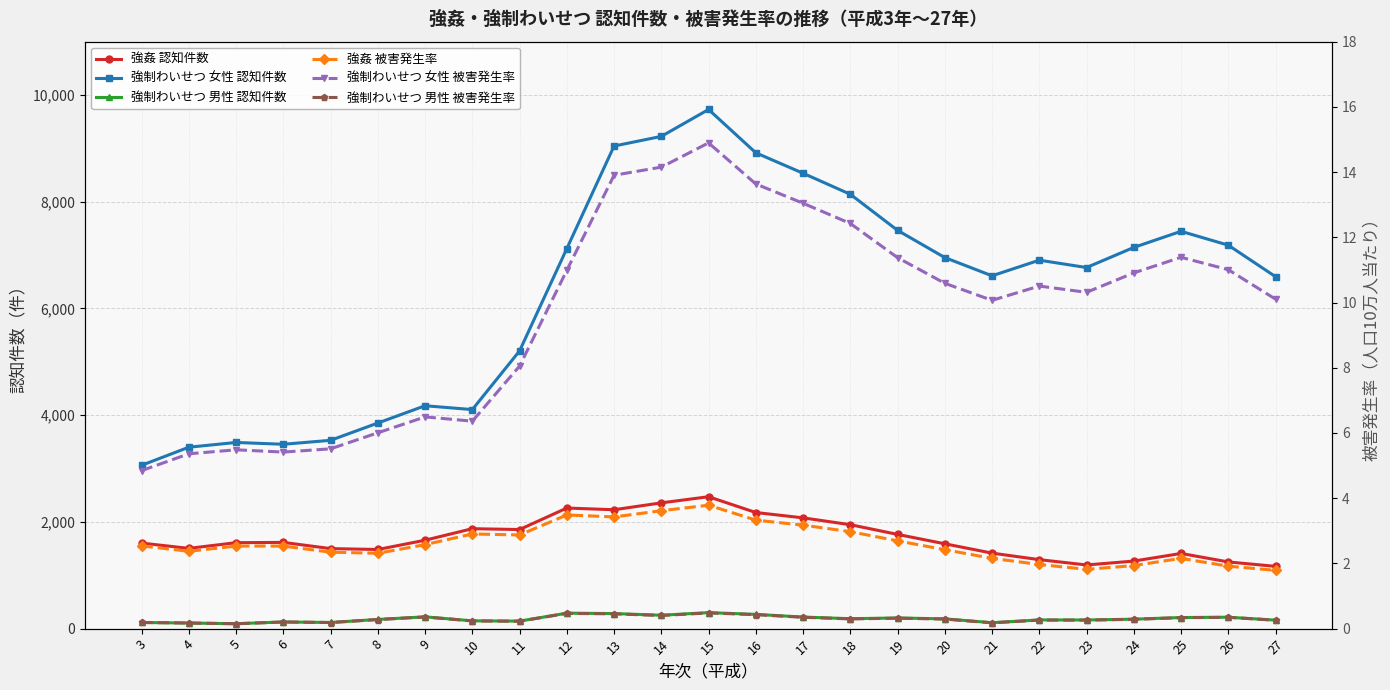

Rank the series by their maximum value, from lowest to highest.

強制わいせつ 男性 被害発生率, 強姦 被害発生率, 強制わいせつ 女性 被害発生率, 強制わいせつ 男性 認知件数, 強姦 認知件数, 強制わいせつ 女性 認知件数